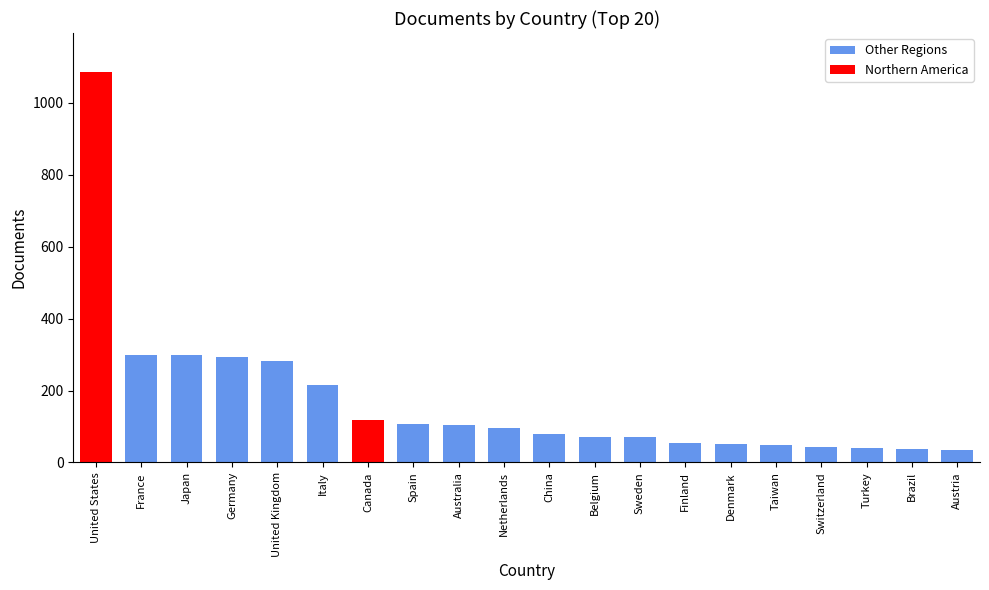

What is the ratio of the value at France to the value at Netherlands?

3.2